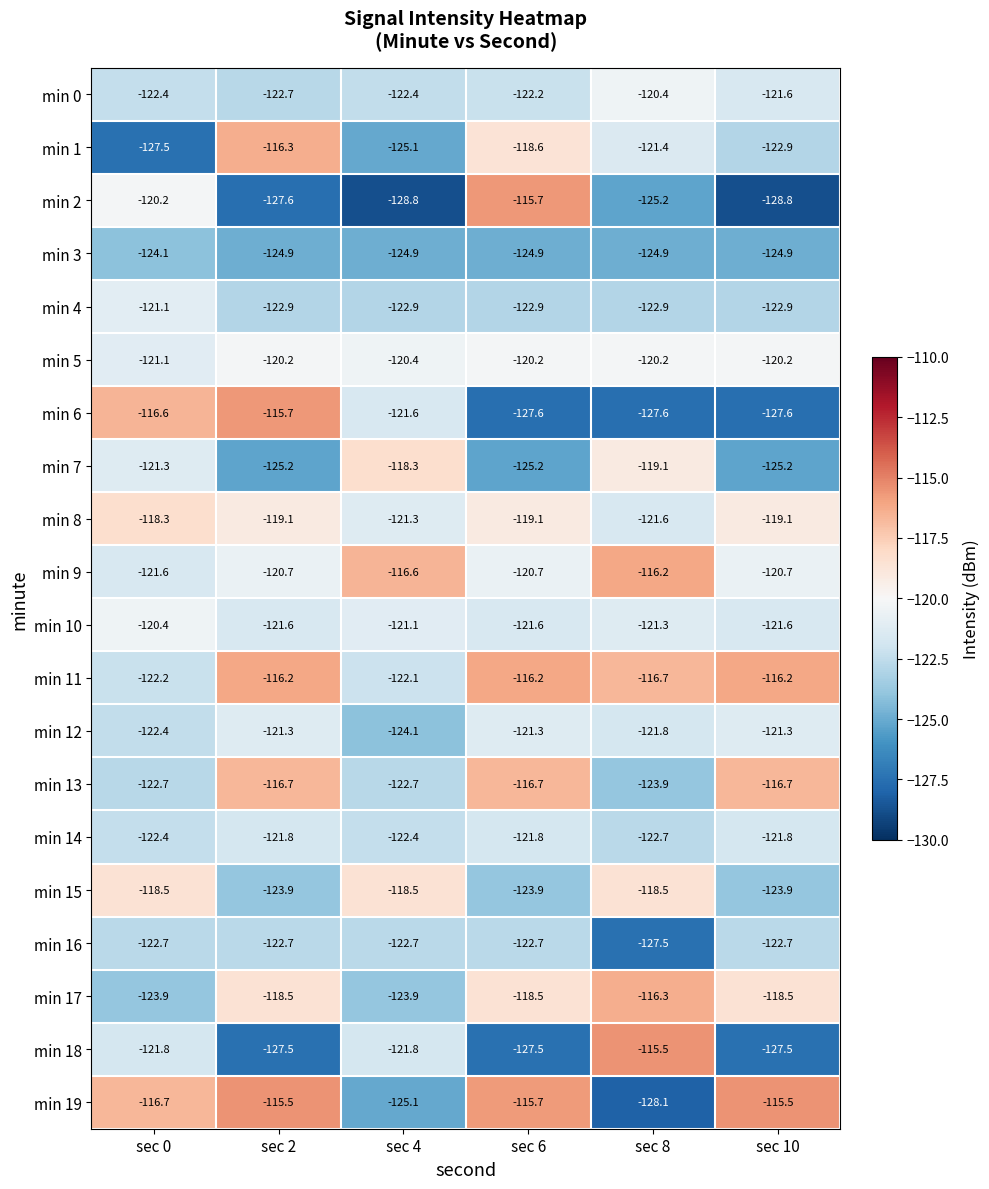

What is the total value across all series at sec 2?

-2421.0